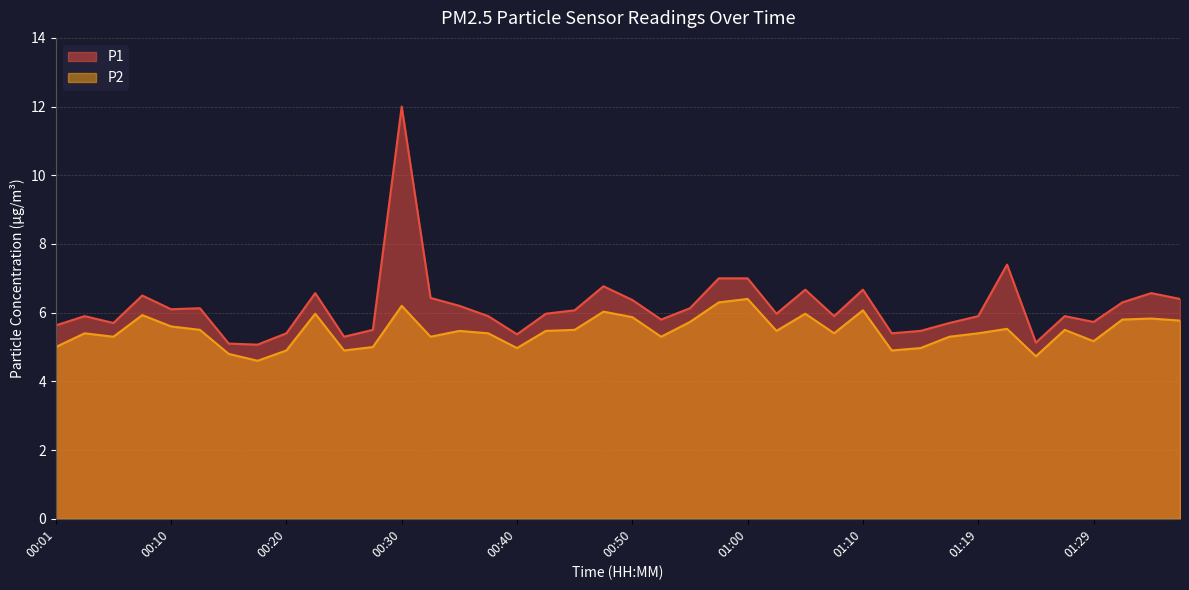

True or false: P1 and P2 intersect in this chart.

False